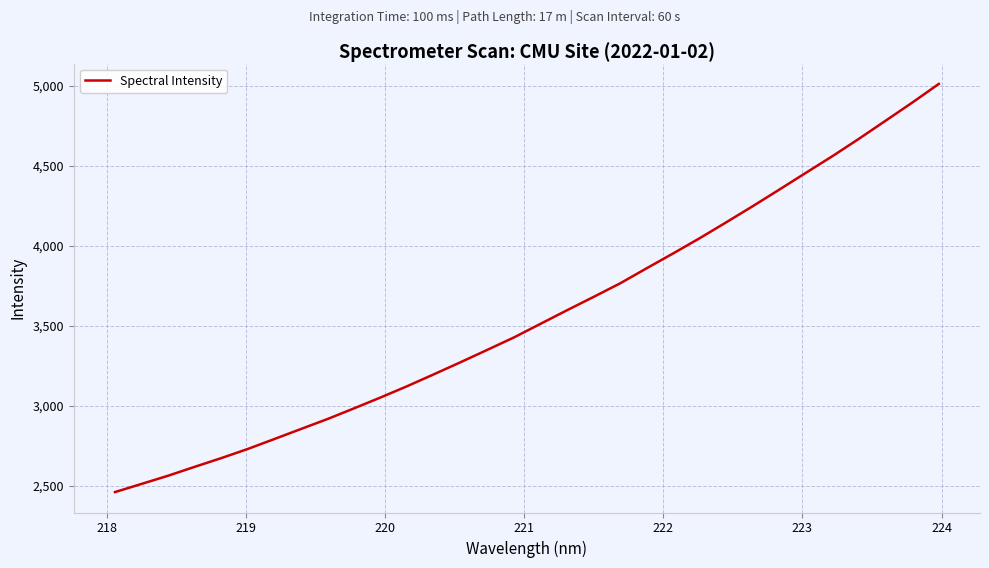

What is the maximum value shown in the chart?

5013.4